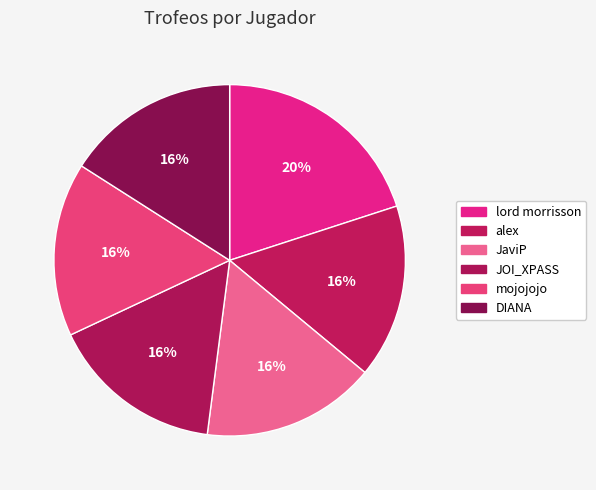

How many segments does this pie chart have?

6